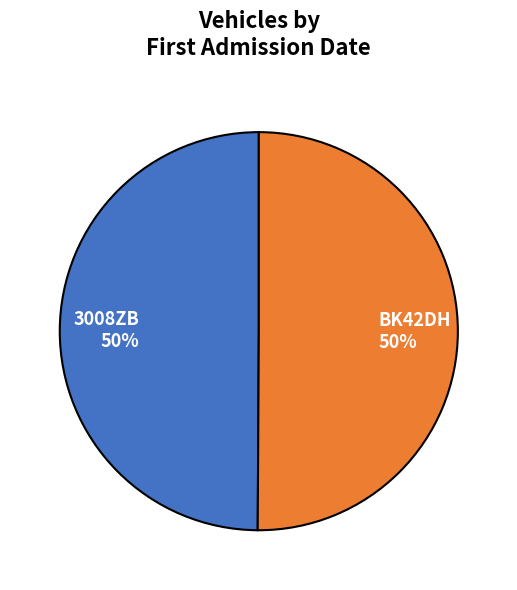

Is it true that BK42DH is 50% of the pie?

True